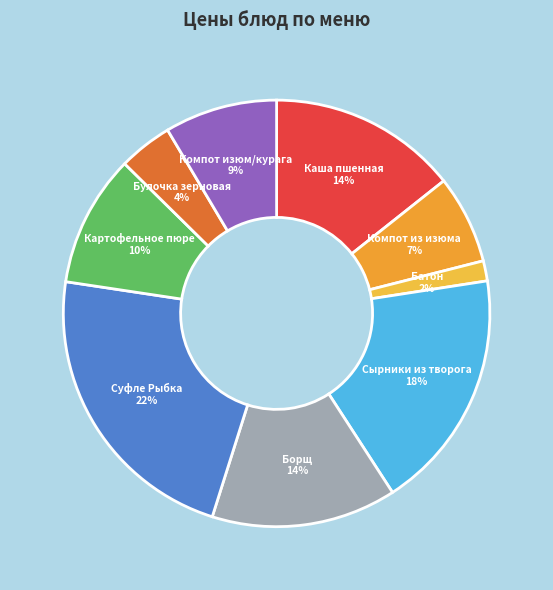

How many slices are in this pie chart?

9